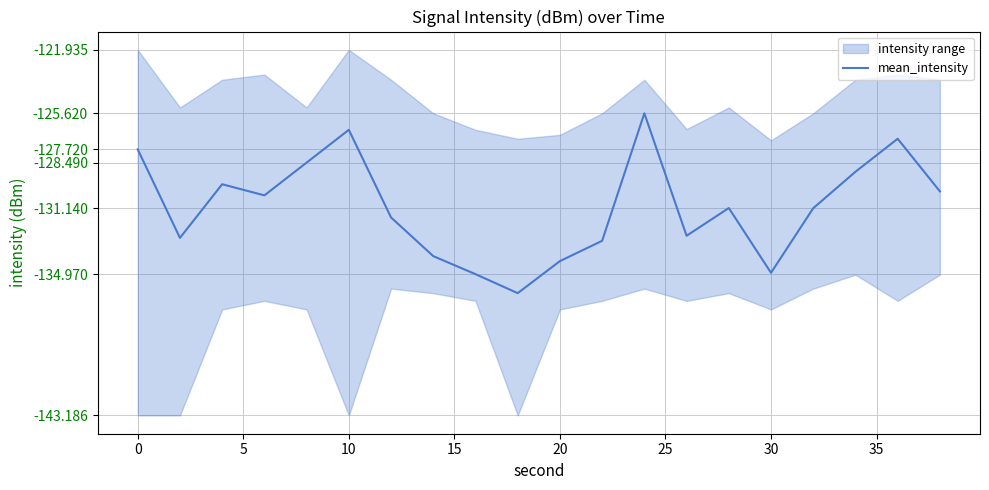

Count the number of categories in the chart.

20